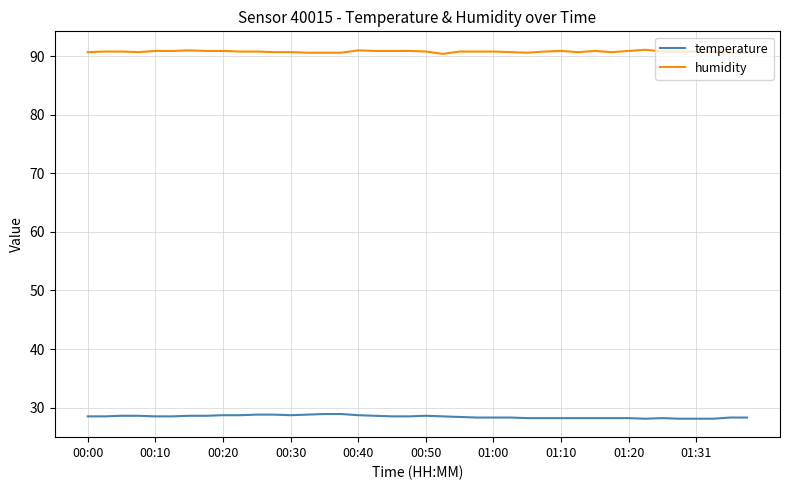

What is the smallest value displayed?

28.1